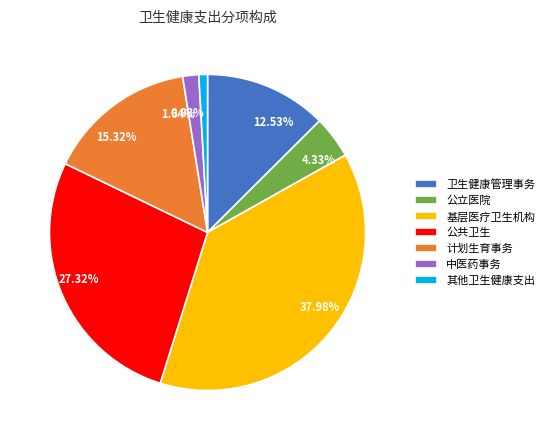

Rank the categories by value from lowest to highest.

其他卫生健康支出, 中医药事务, 公立医院, 卫生健康管理事务, 计划生育事务, 公共卫生, 基层医疗卫生机构